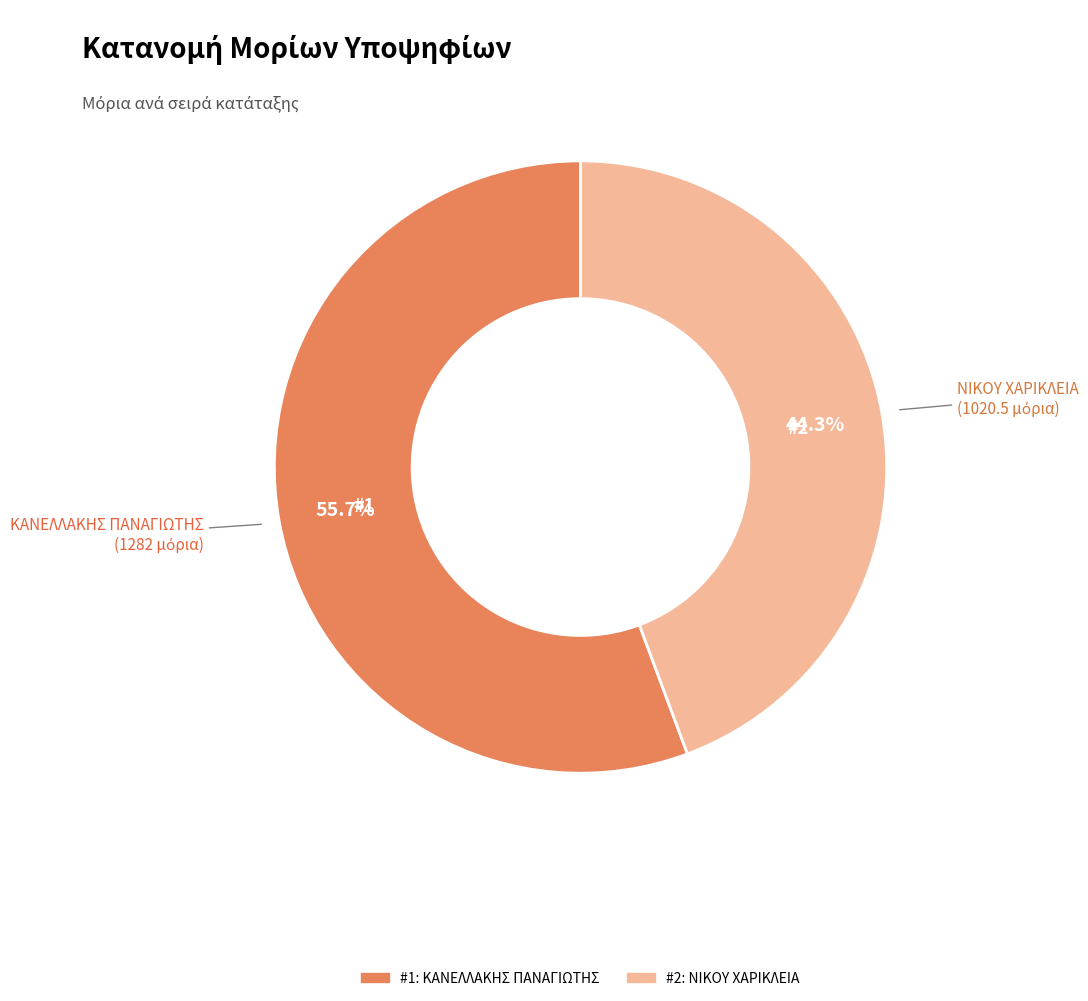

Is there a majority slice in this chart?

Yes